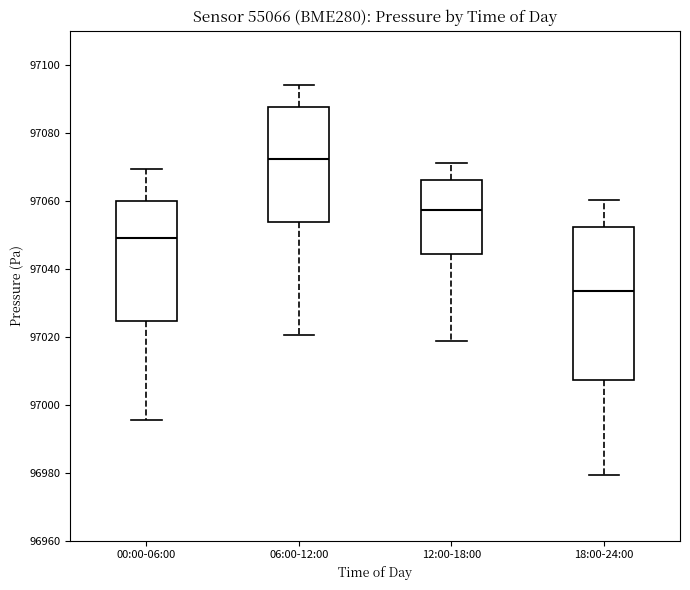

Where is the lower edge of the box for 12:00-18:00 on the y-axis? The values are not printed on the chart, so give them approximately, as read against the axis.

97044